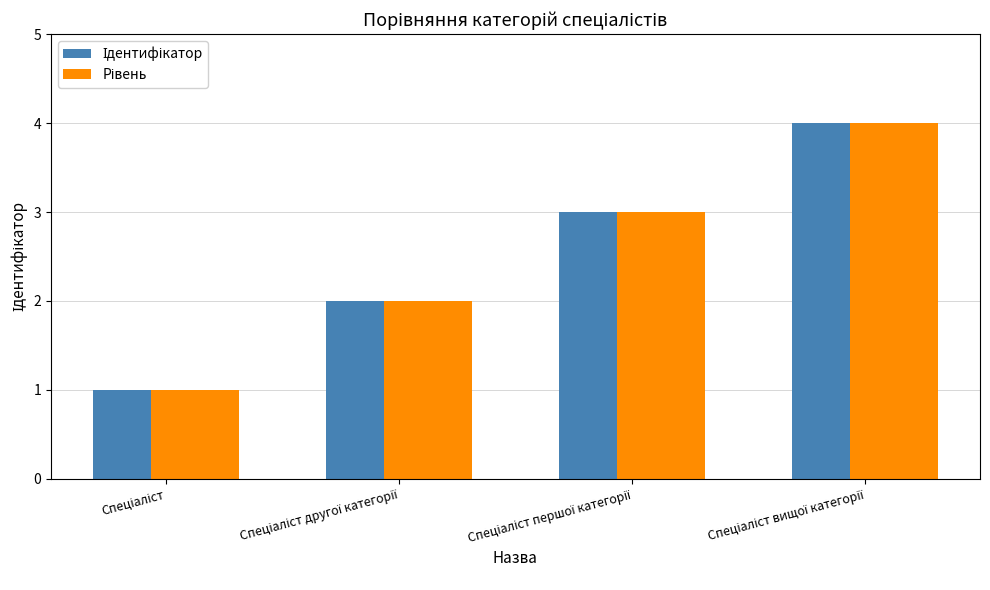

What is the maximum value shown in the chart?

4